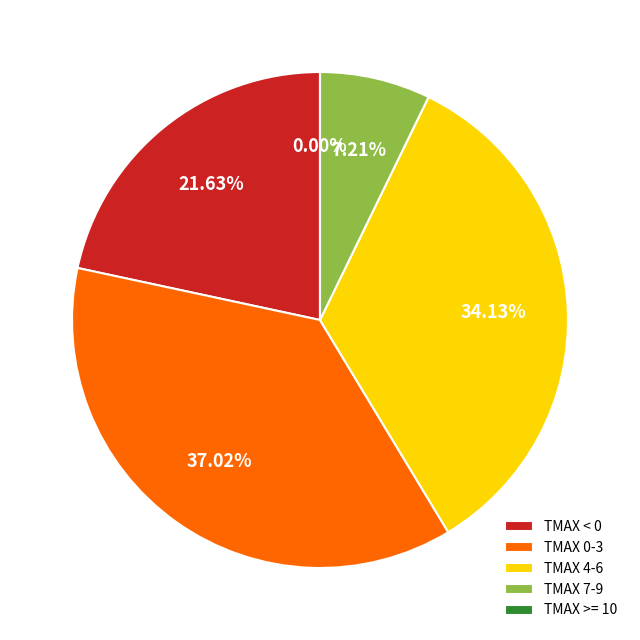

Does any single category account for the majority?

No